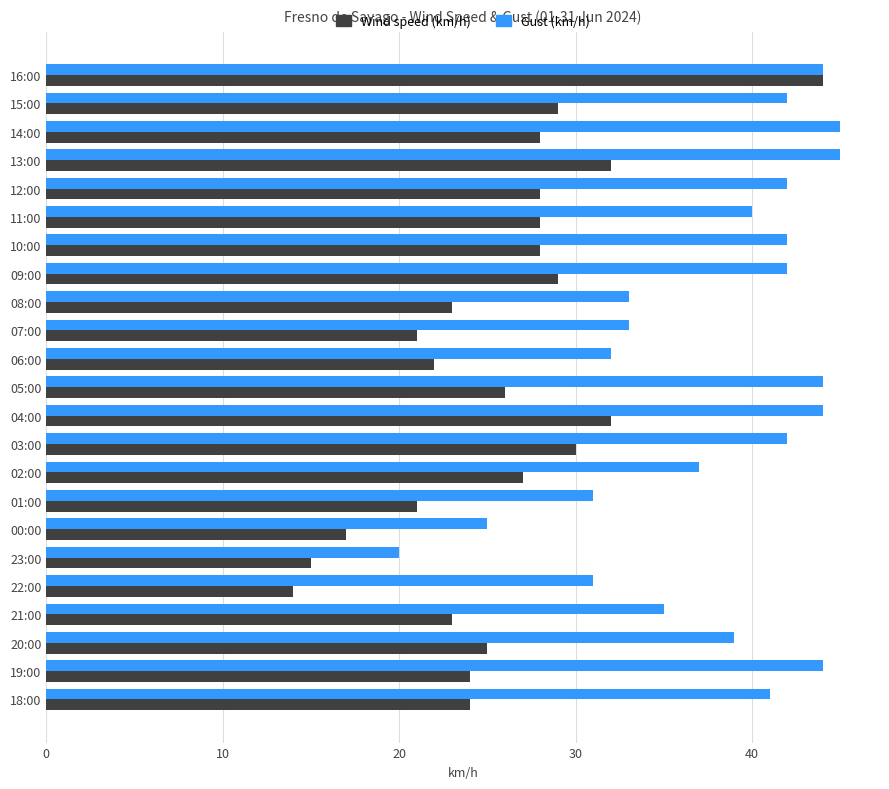

What is the difference between the maximum and second lowest values in the Gust (km/h) series?

20